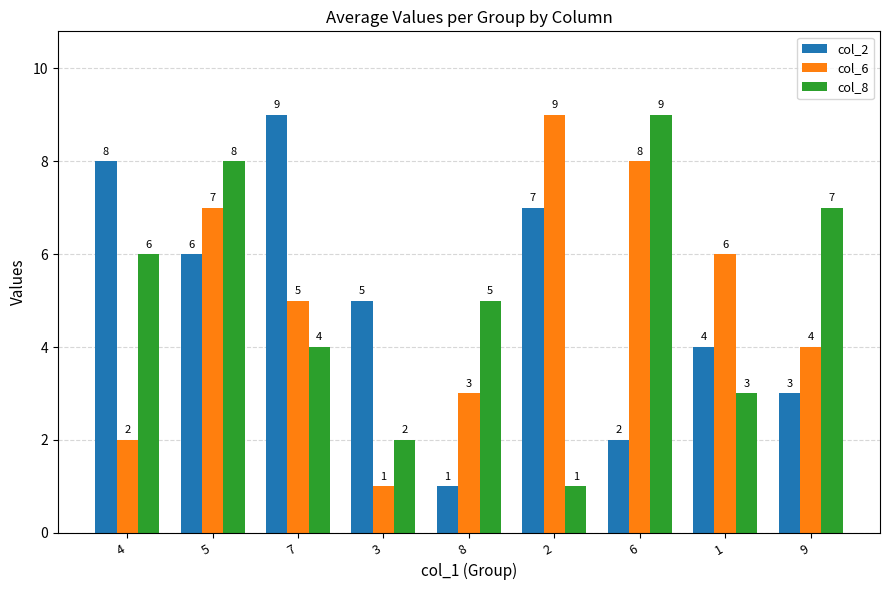

The col_6 series shows 3 at 4. True or false?

False